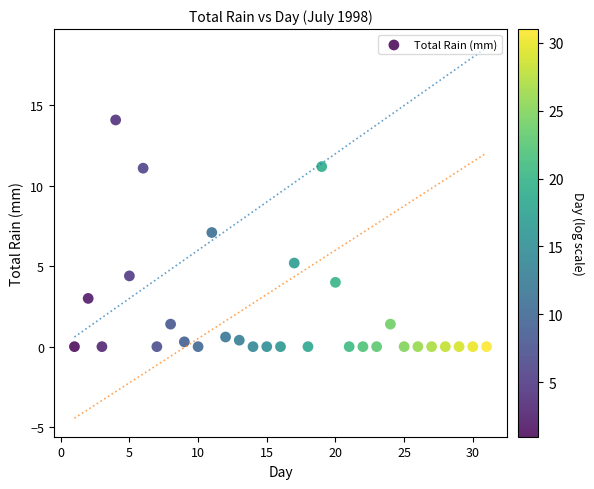

What is the range of X values (max minus min)?

30.0